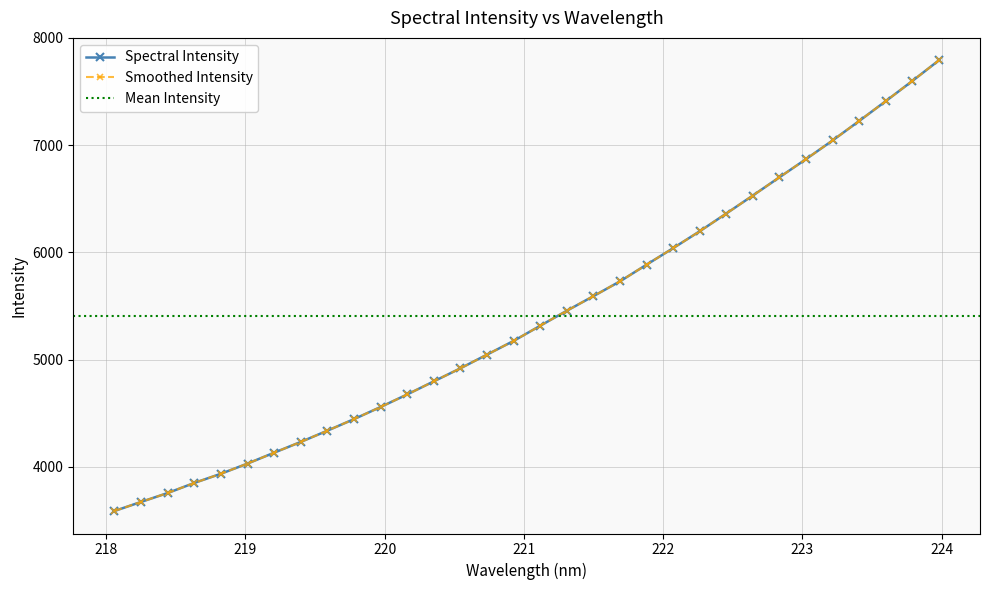

Reading left to right, extract all data points from this chart.

218.0596=3589.8	218.2508=3674.3	218.442=3757.2	218.6332=3851.4	218.8244=3936.9	219.0156=4031.9	219.2067=4133.4	219.3979=4233.6	219.589=4338.6	219.7801=4446.2	219.9712=4559.4	220.1623=4676.3	220.3533=4798.3	220.5444=4919.9	220.7354=5047.5	220.9264=5175.2	221.1174=5316.5	221.3083=5456.4	221.4993=5592.3	221.6902=5730.4	221.8812=5886.0	222.0721=6039.9	222.263=6197.4	222.4538=6362.8	222.6447=6530.7	222.8355=6700.5	223.0264=6869.8	223.2172=7043.9	223.408=7225.3	223.5987=7410.0	223.7895=7598.0	223.9802=7790.3